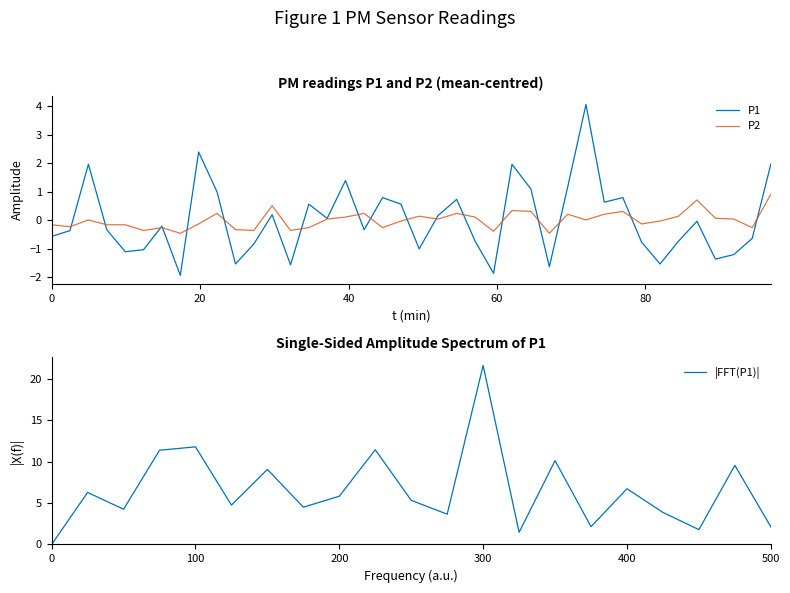

Which category has the highest value in the |FFT(P1)| series?

300